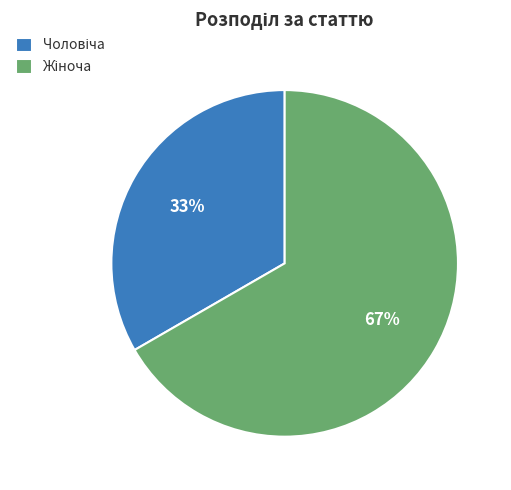

Is there any slice that represents more than half of the pie?

Yes